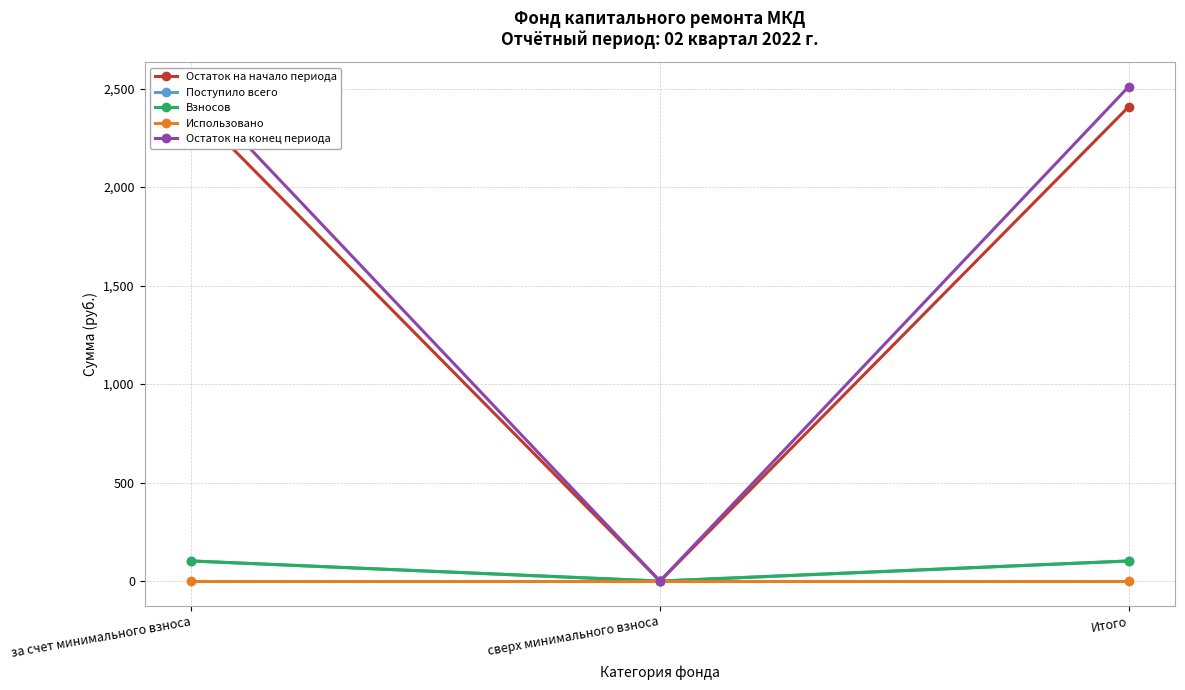

What is the average value of the Поступило всего series?

68.1